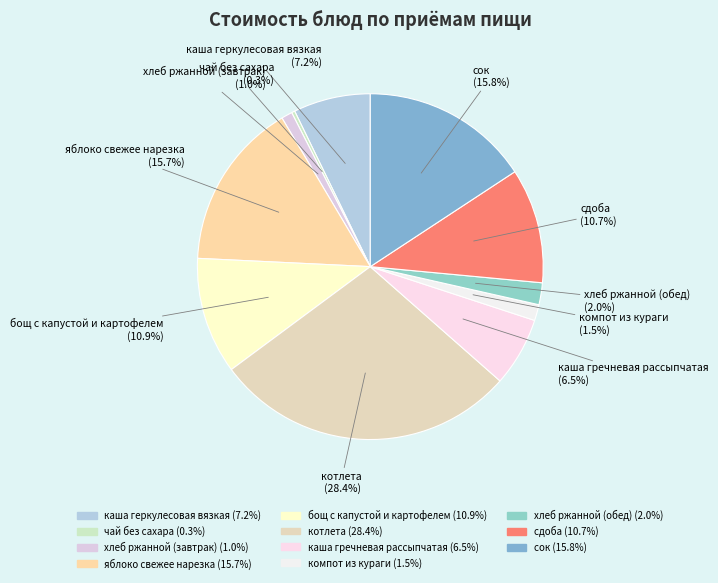

To the nearest percent, what is the average slice percentage?

9%